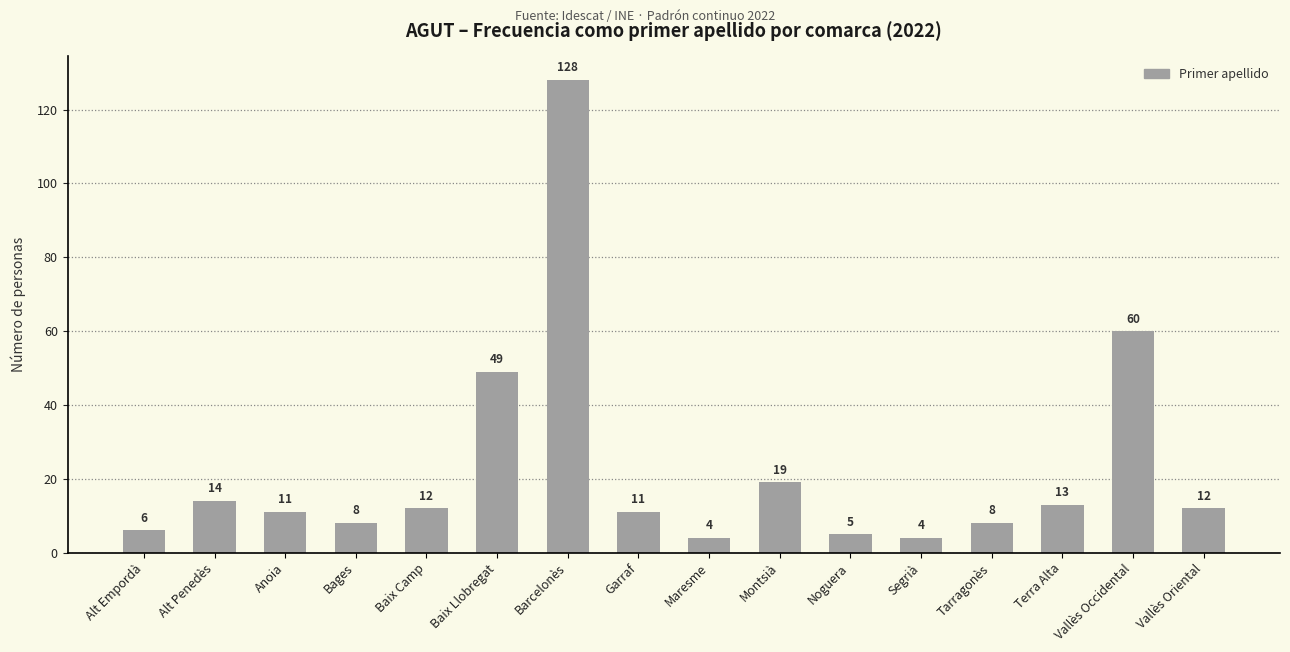

Count the number of categories in the chart.

16